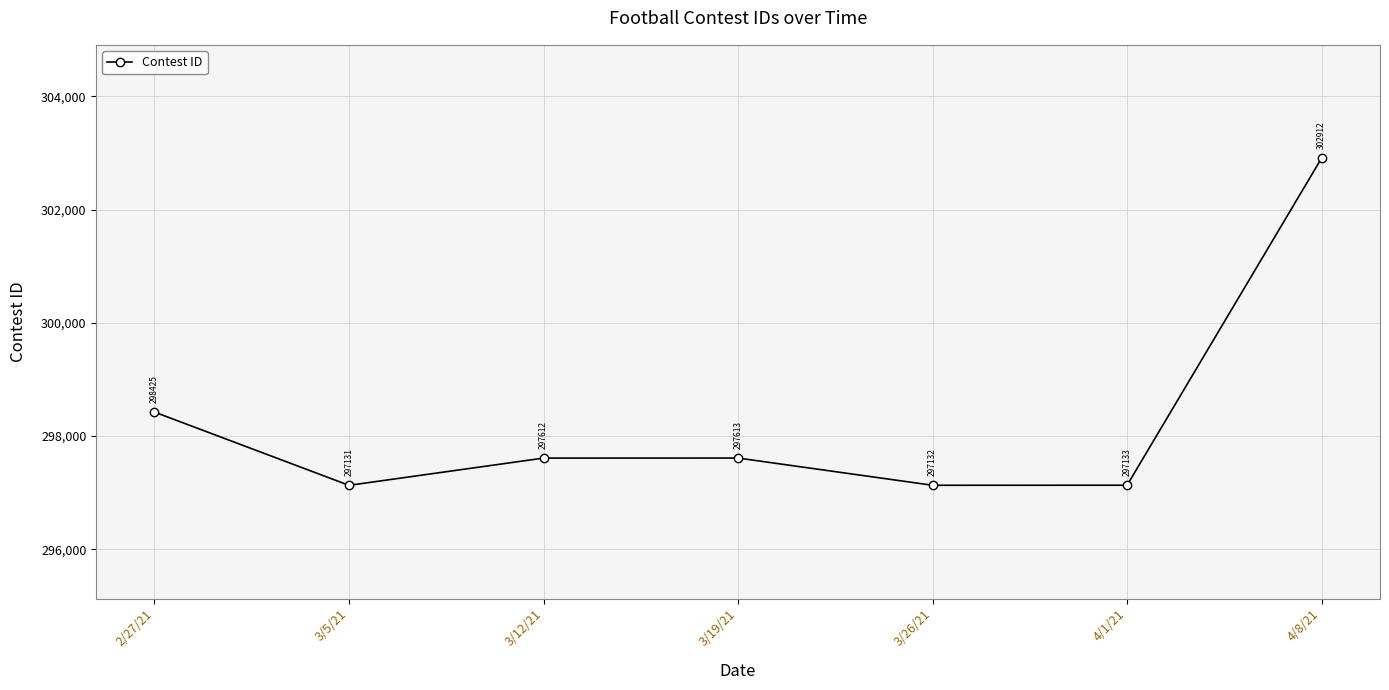

What is the label of the 5th point from the left?

3/26/21